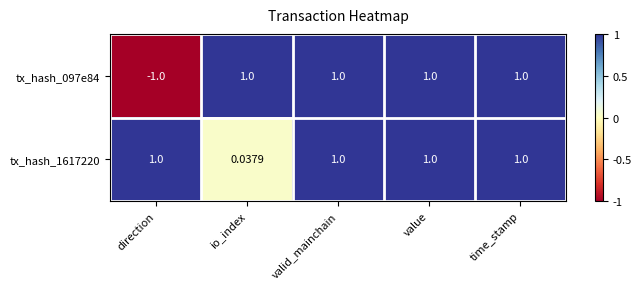

Is the value of tx_hash_097e84 at direction greater than the value of tx_hash_1617220 at value?

No